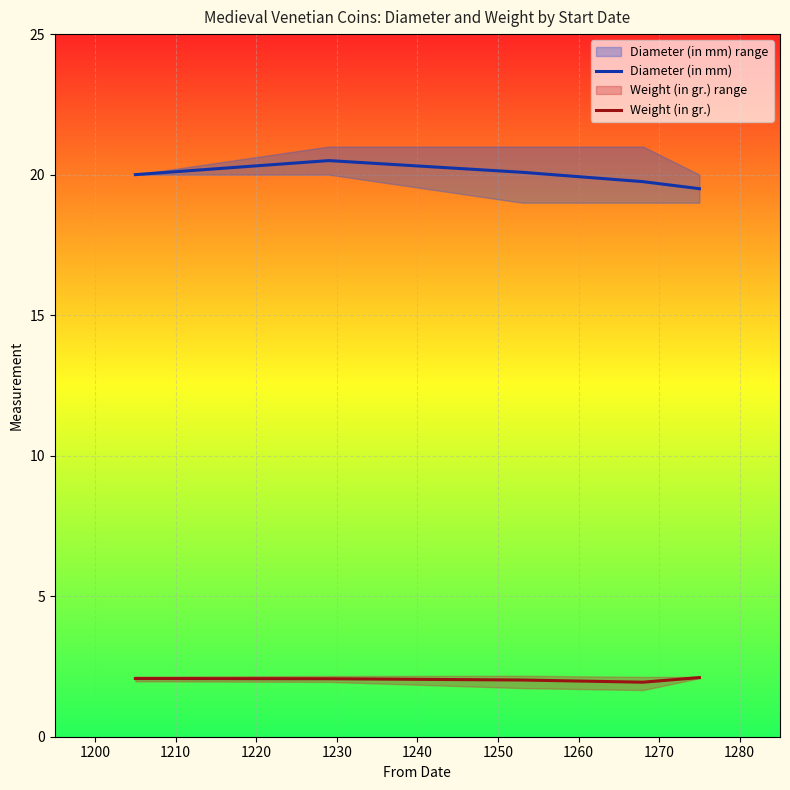

True or false: Diameter (in mm) and Weight (in gr.) intersect in this chart.

False